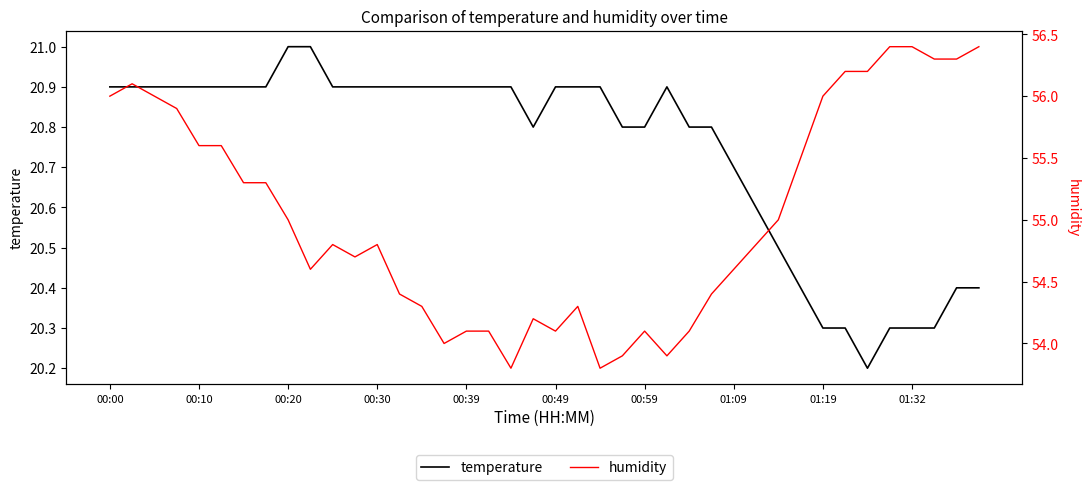

How many temperature values are between 20 and 21?

40